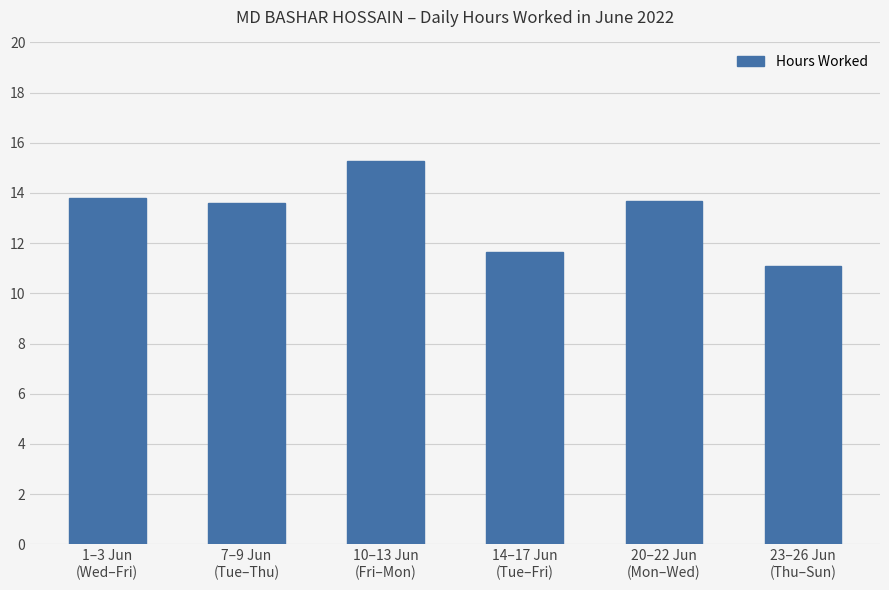

What is the sum of all values?

79.1